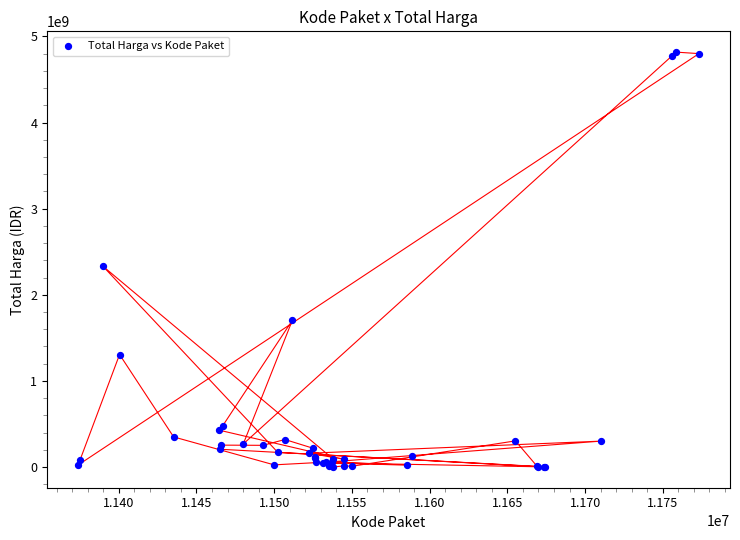

What Y value in the scatter plot is closest to 2409653309?

2332200000